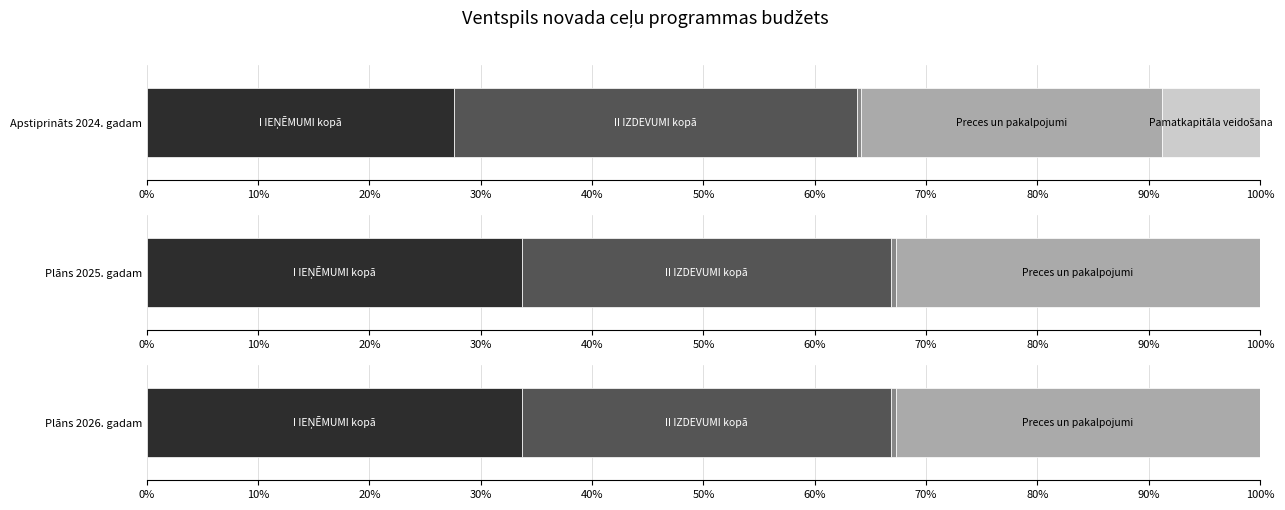

Between Atlīdzība and II IZDEVUMI kopā, which is larger?

II IZDEVUMI kopā